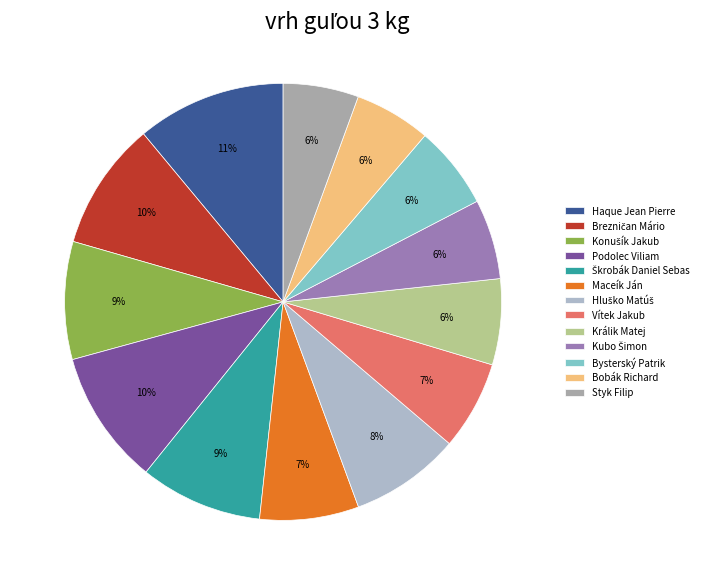

How many slices are in this pie chart?

13